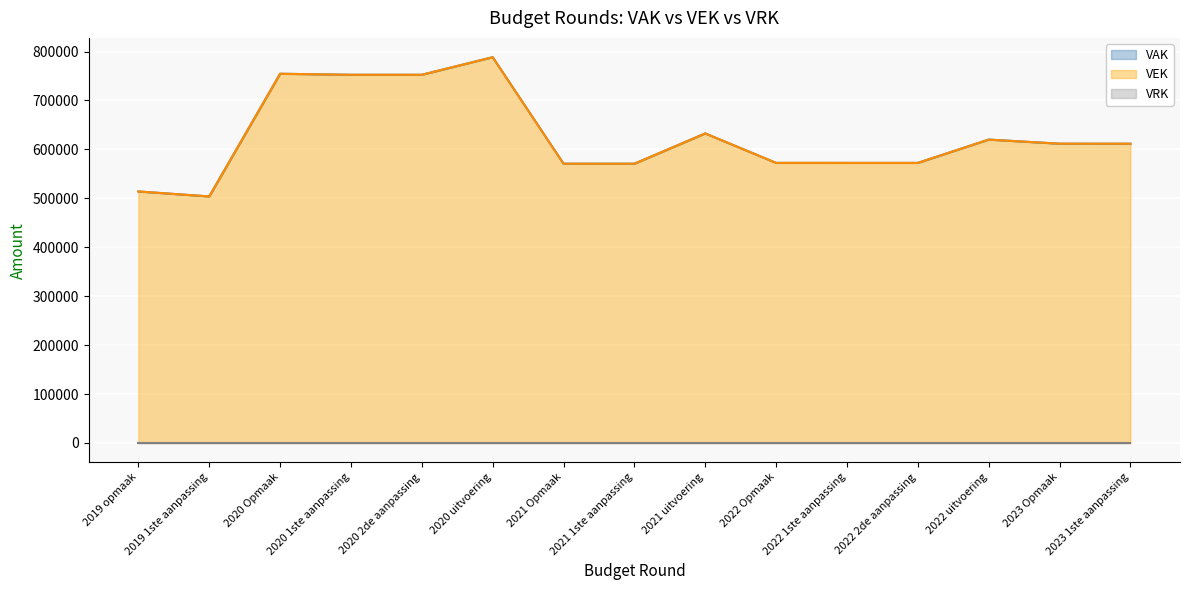

How many interior local valleys does the VAK series have?

2